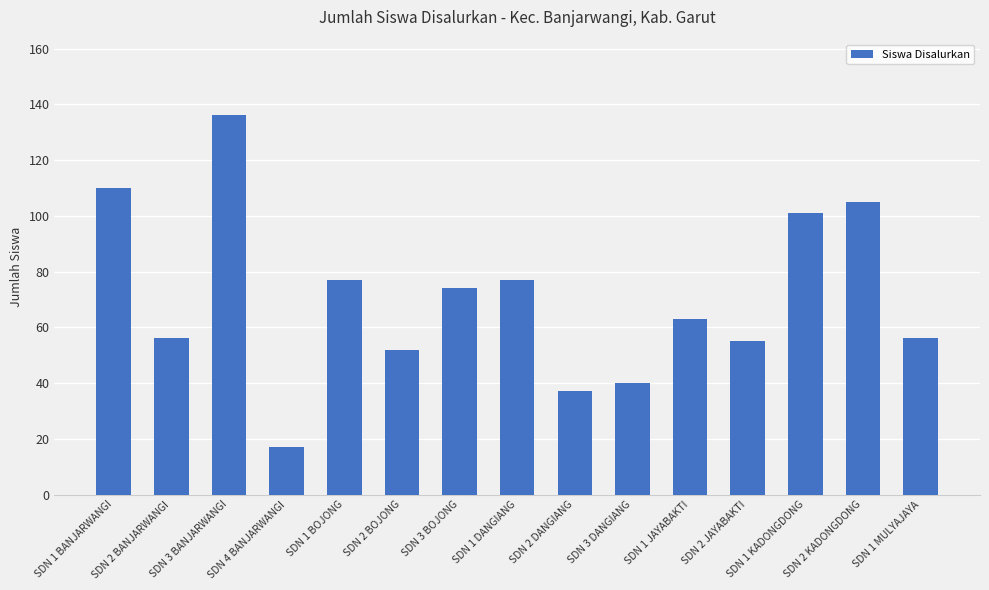

What is the value of the 1st bar from the left?

110